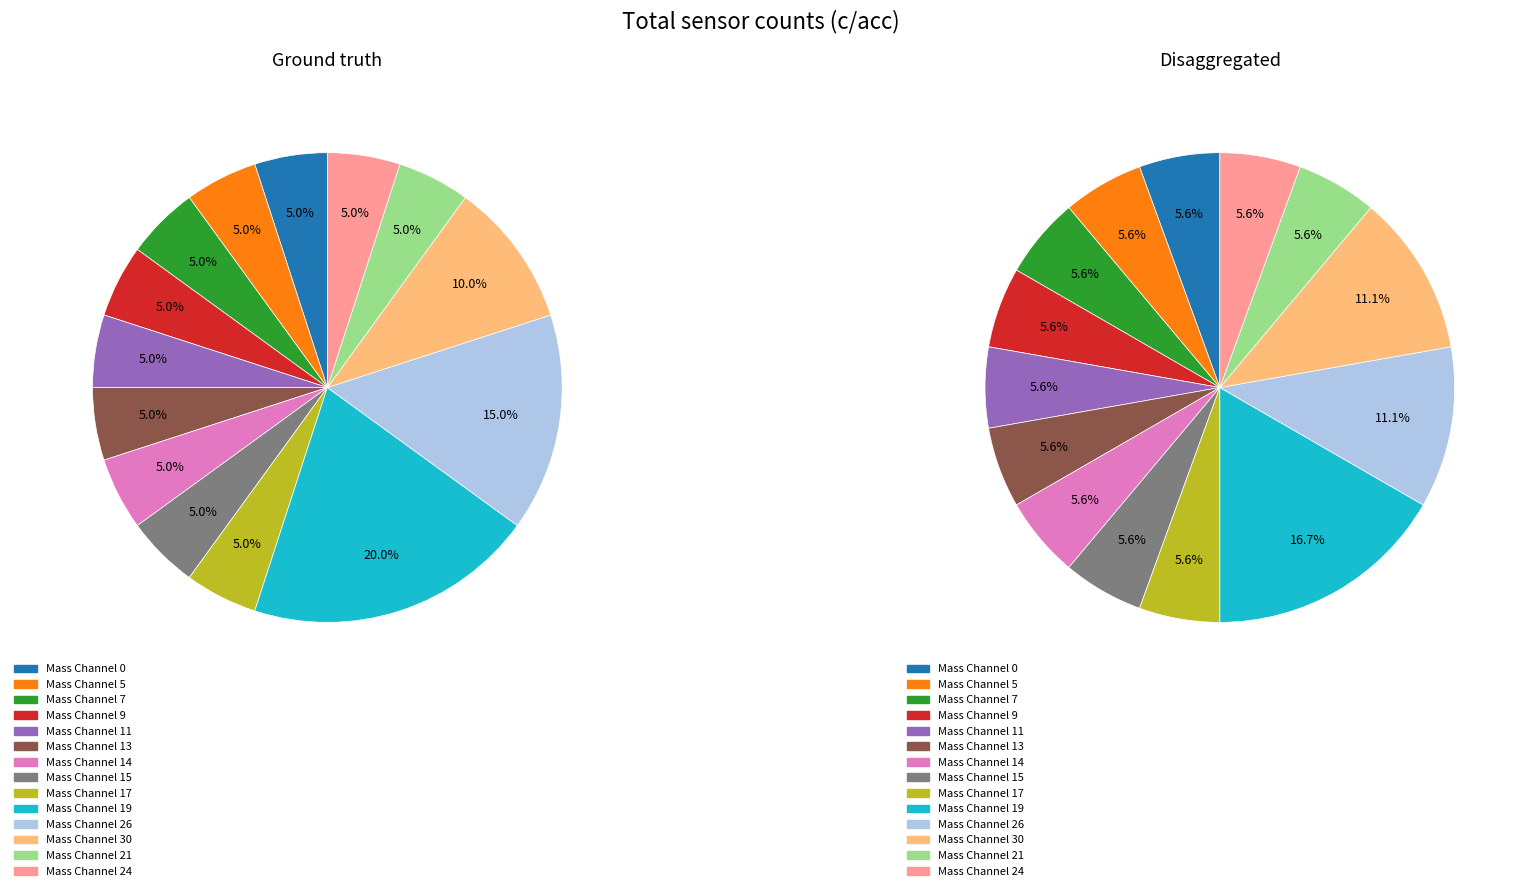

Between Mass Channel 14 and Mass Channel 30, which is larger?

Mass Channel 30